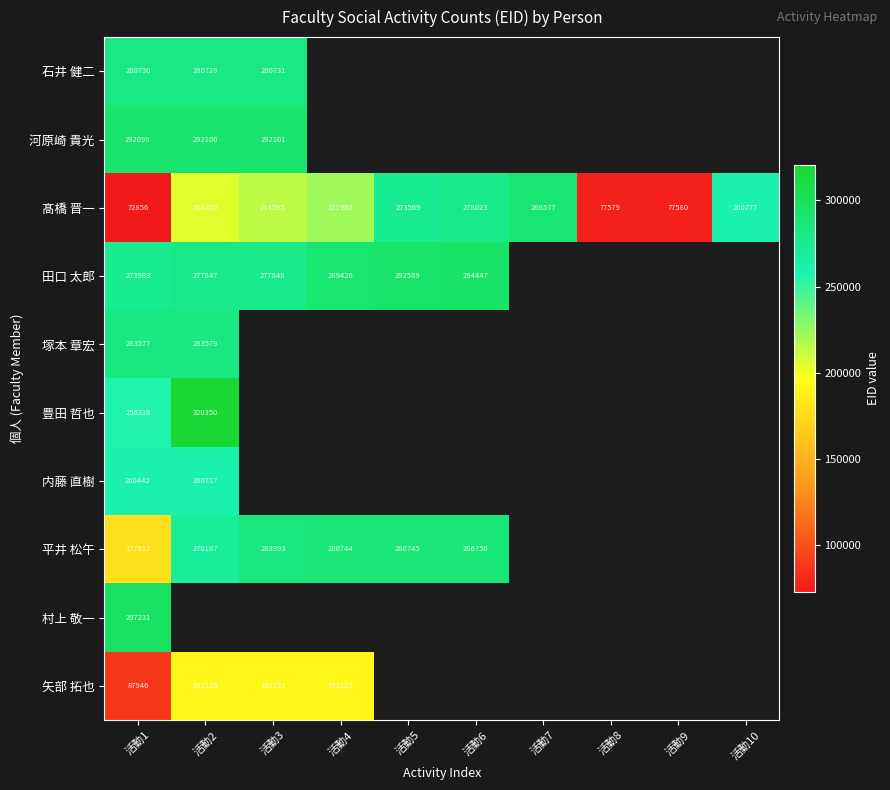

At which category is the sum across all series the highest?

活動1